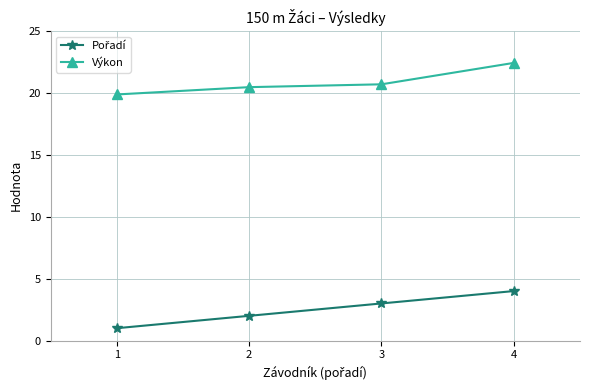

What is the difference between the second highest and minimum values in the Výkon series?

0.8